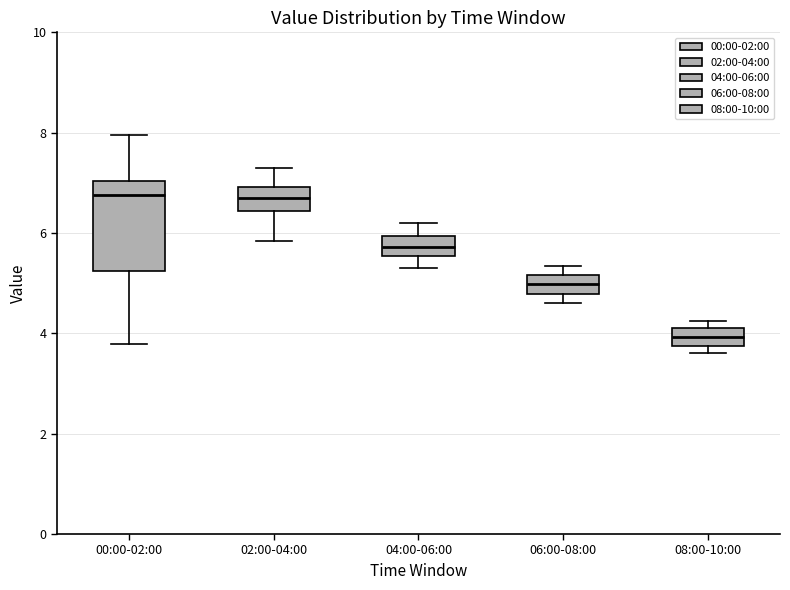

Reading left to right, transcribe this box plot: for each box, give where its median line is, the range the box spans, and where its two whiskers end, as read against the y-axis. The values are not printed on the chart, so give them approximately, as read against the axis.

00:00-02:00: median 6.8, box 5.2 to 7.0, whiskers 3.8 to 8.0
02:00-04:00: median 6.8, box 6.4 to 7.0, whiskers 5.8 to 7.4
04:00-06:00: median 5.8, box 5.6 to 6.0, whiskers 5.4 to 6.2
06:00-08:00: median 5.0, box 4.8 to 5.2, whiskers 4.6 to 5.4
08:00-10:00: median 4.0, box 3.8 to 4.2, whiskers 3.6 to 4.2 (just above the box's upper edge)